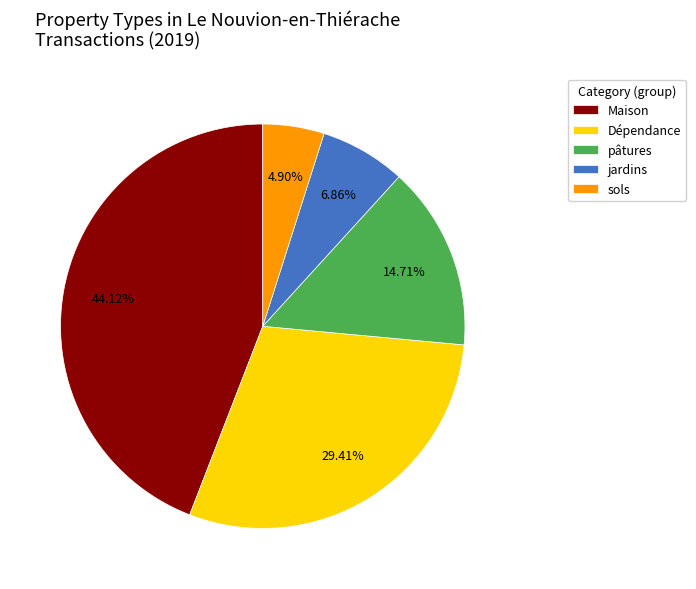

What percentage is the jardins slice, to the nearest percent?

7%